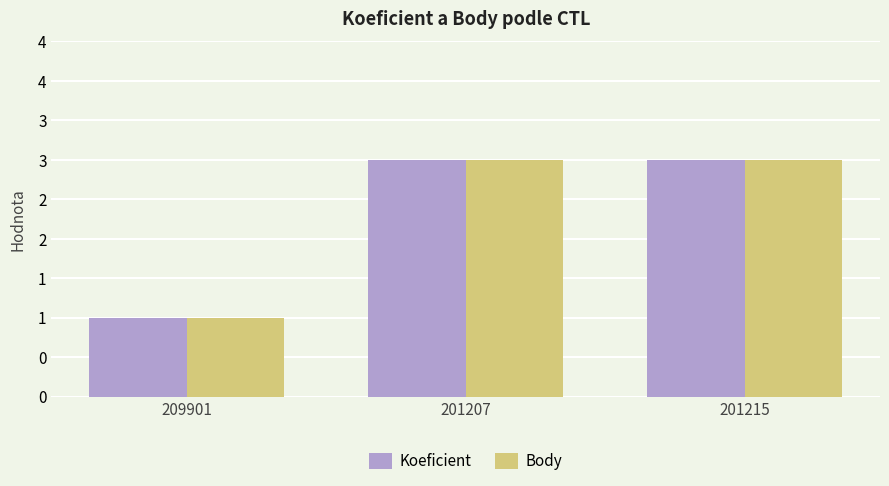

Is the value of Body at 201207 greater than the value of Koeficient at 209901?

Yes